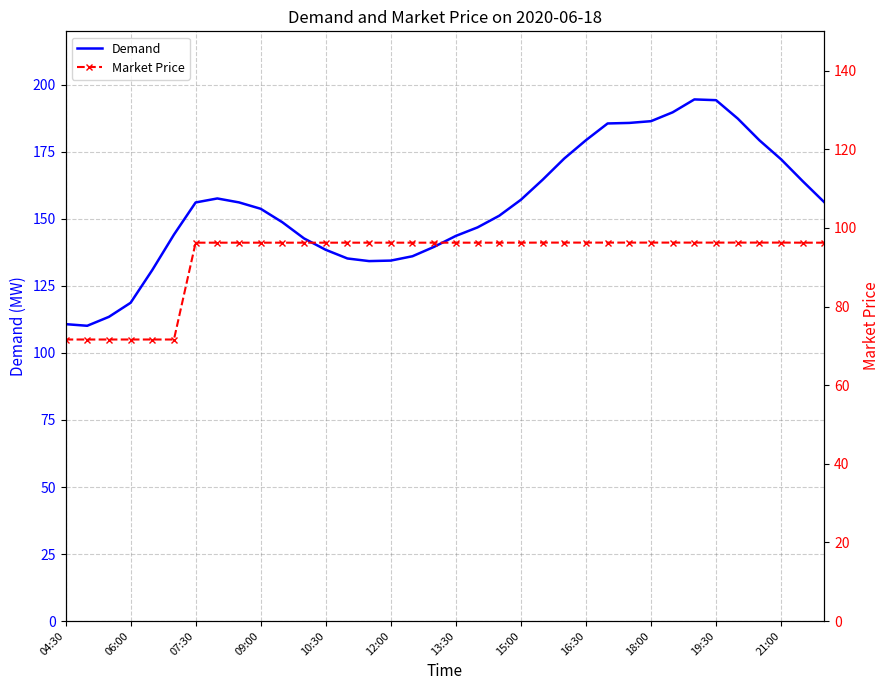

True or false: Demand has a value of 37.3 at 07:30.

False